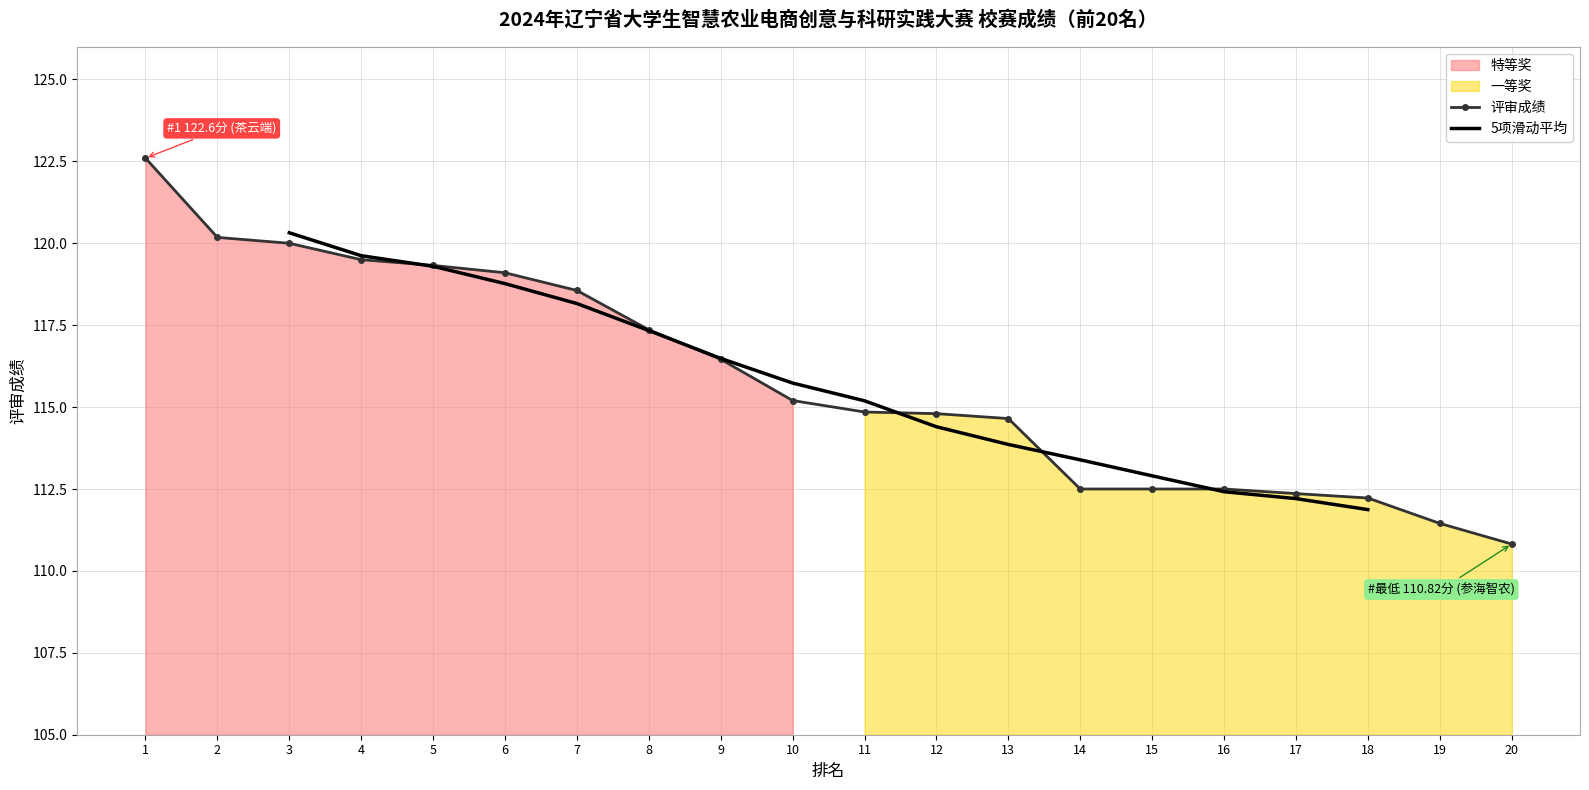

At which category does the chart reach its peak across all series?

1